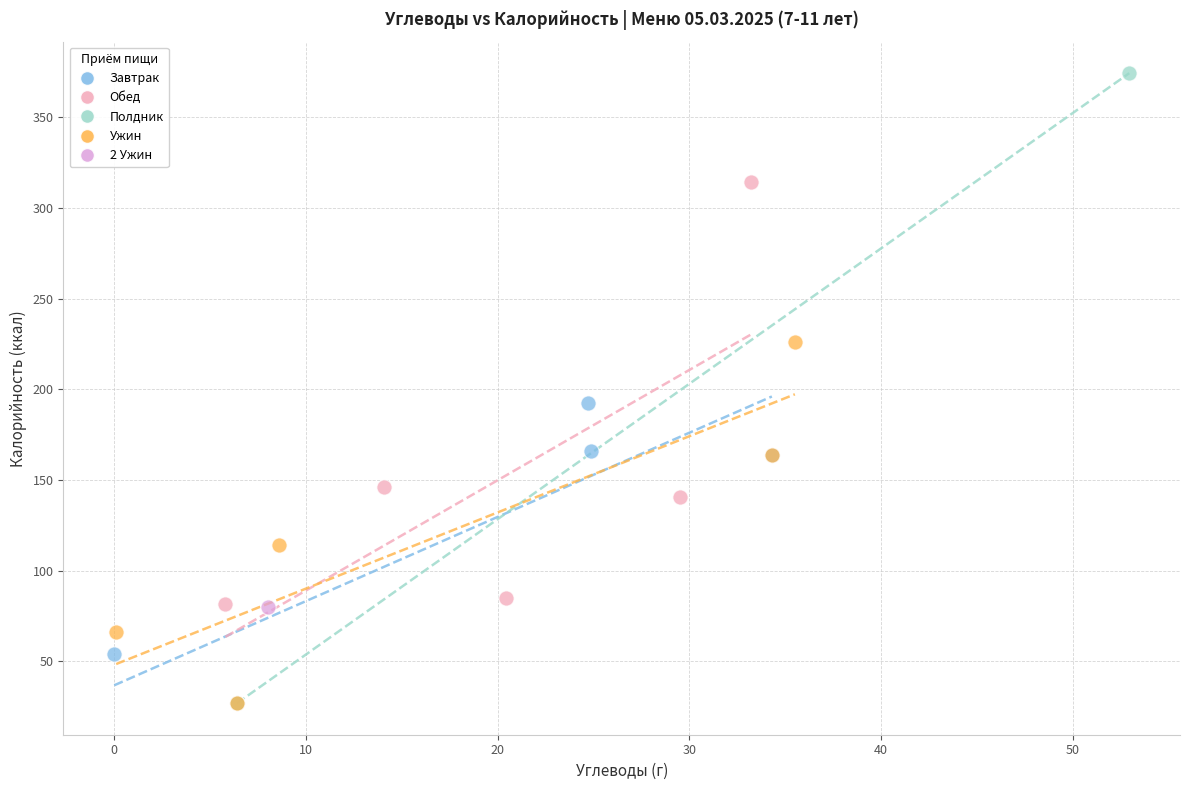

Which series contains the highest Y value?

Полдник